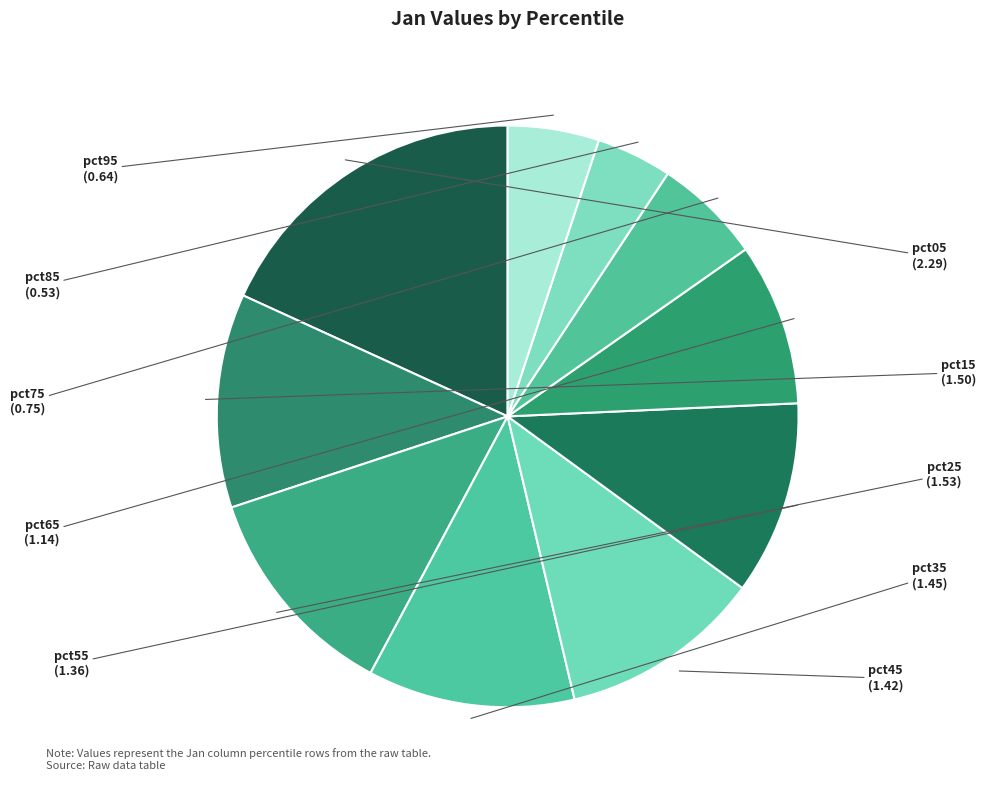

To the nearest percent, what is the average slice percentage?

10%